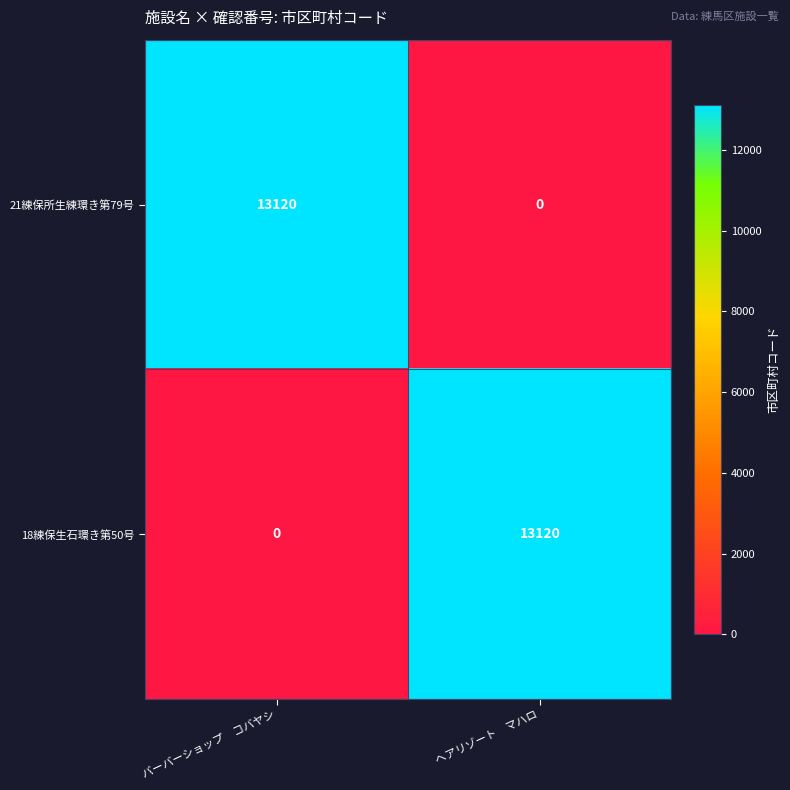

What is the average value of the 18練保生石環き第50号 series?

6560